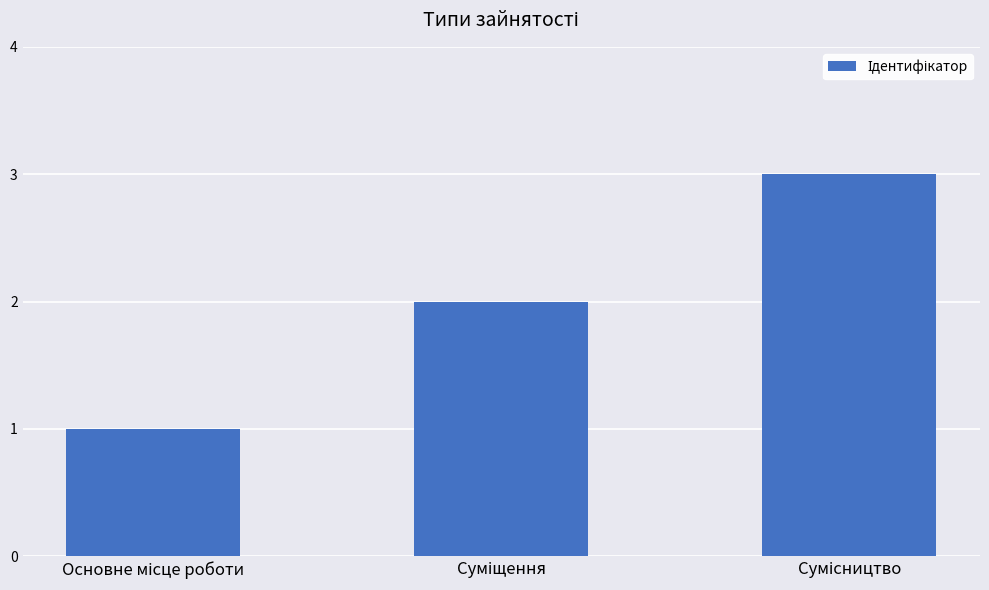

What is the greatest value displayed?

3